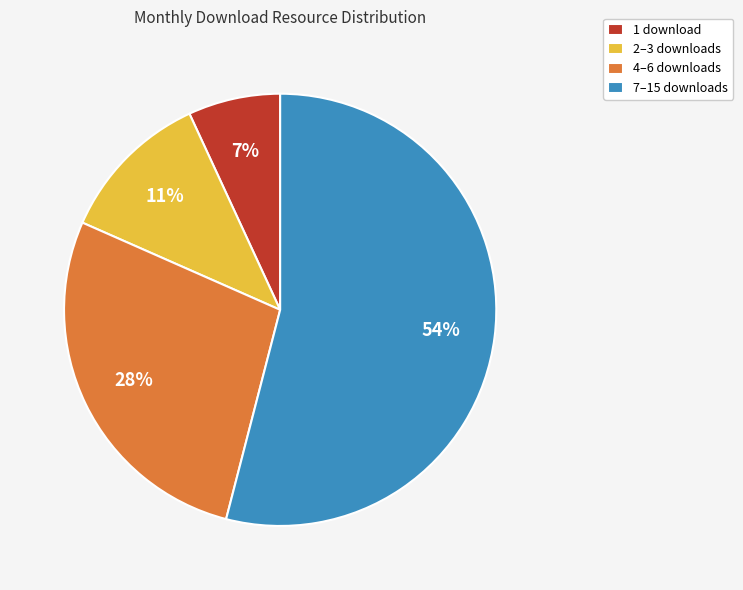

How many slices are in this pie chart?

4